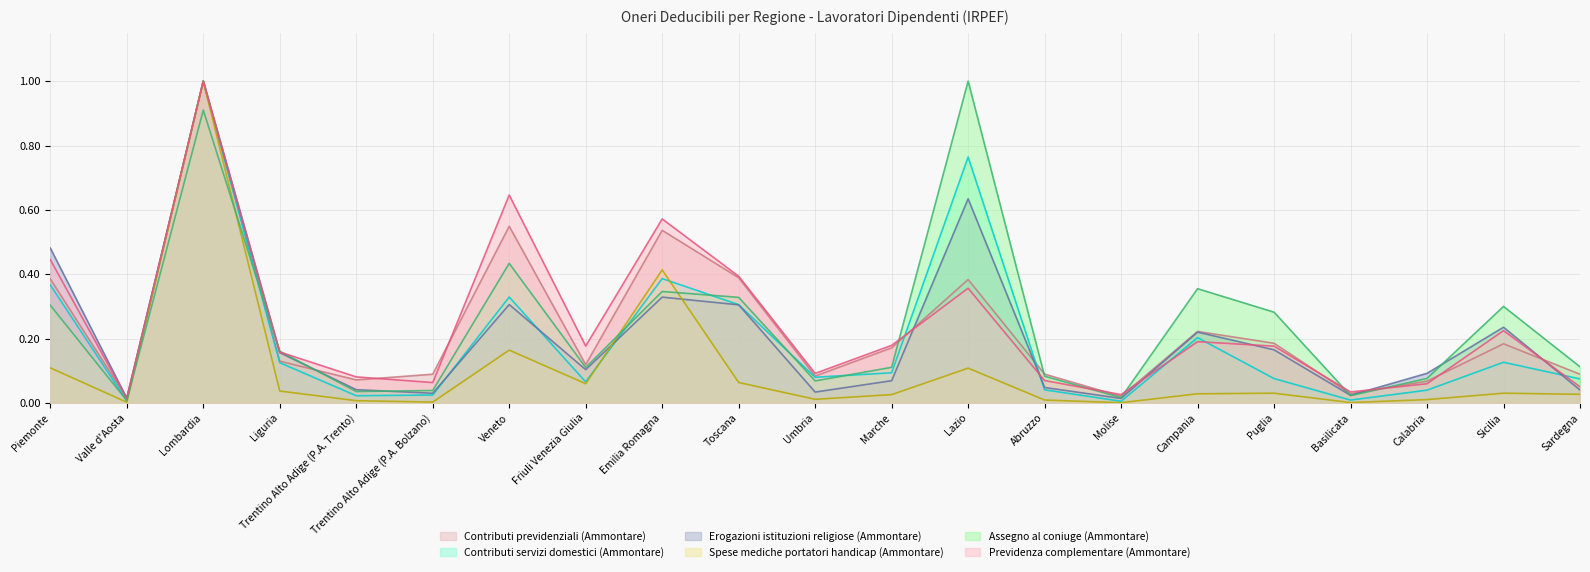

What is the difference between the Contributi servizi domestici (Ammontare) values at Liguria and Molise?

0.1